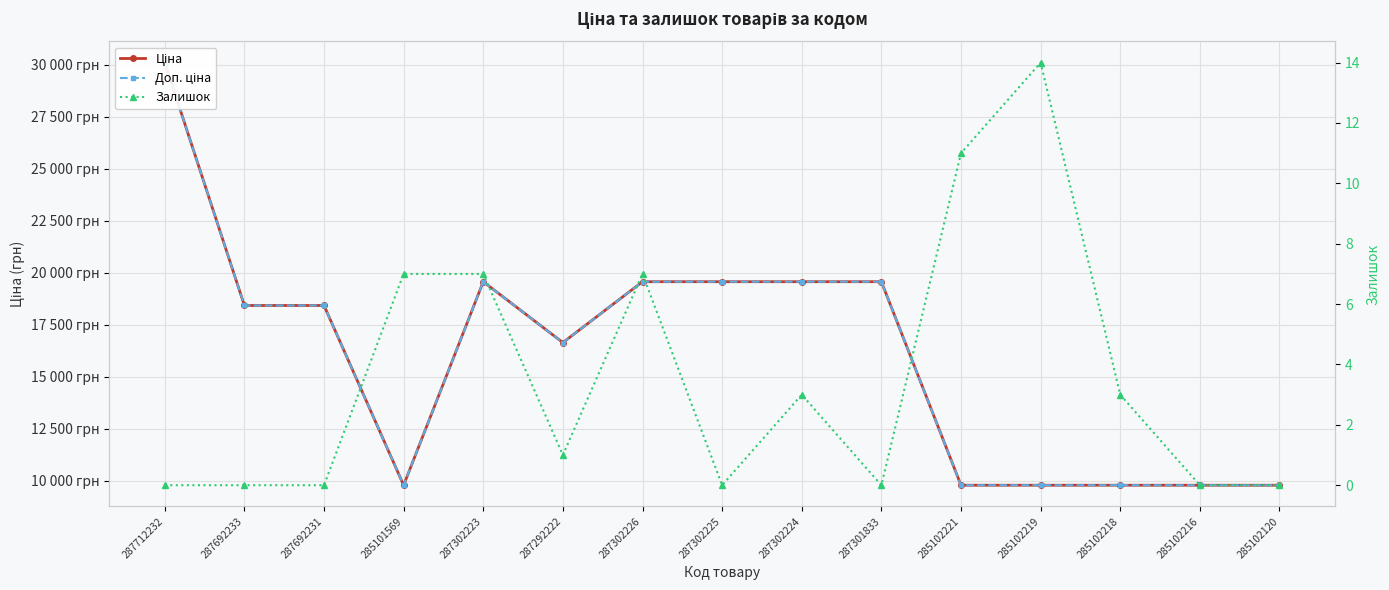

What is the difference between the highest and lowest values at 287302223?

19557.9